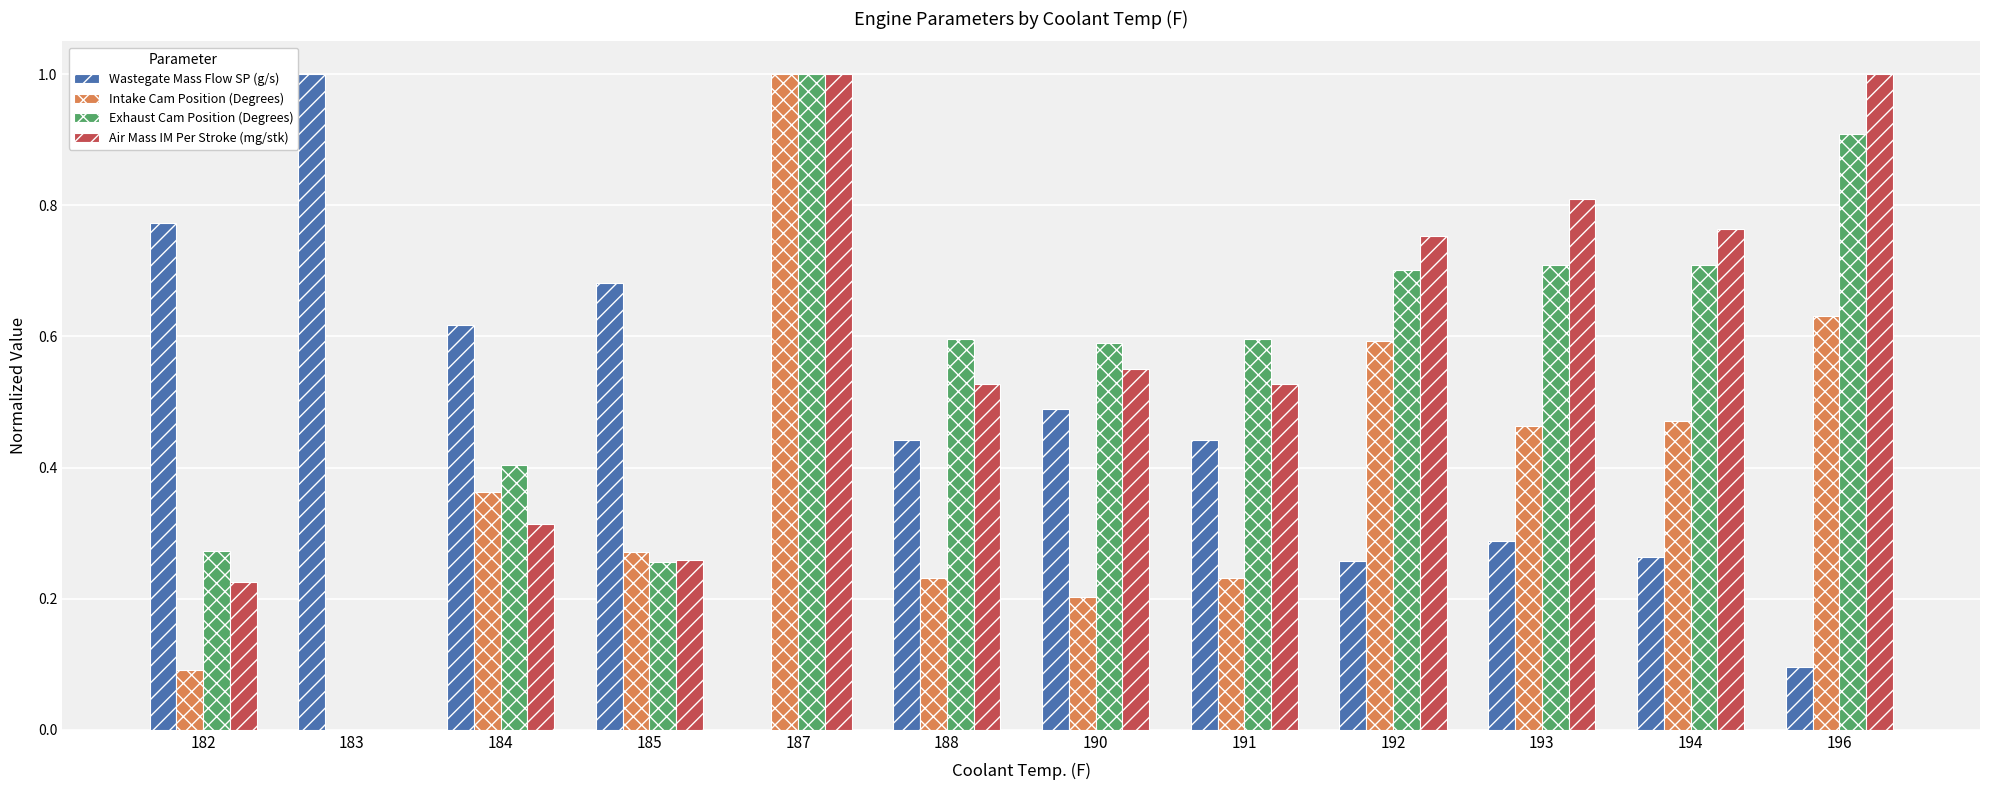

What is the sum of the Intake Cam Position (Degrees) values at 193 and 192?

1.1